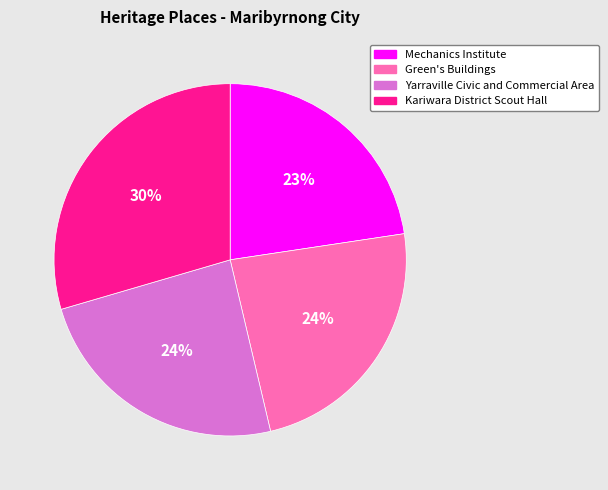

To the nearest percent, what portion does Mechanics Institute represent?

23%